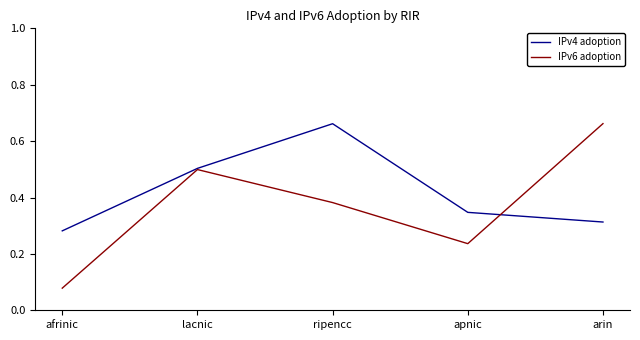

Which series has the largest range (max minus min)?

IPv6 adoption